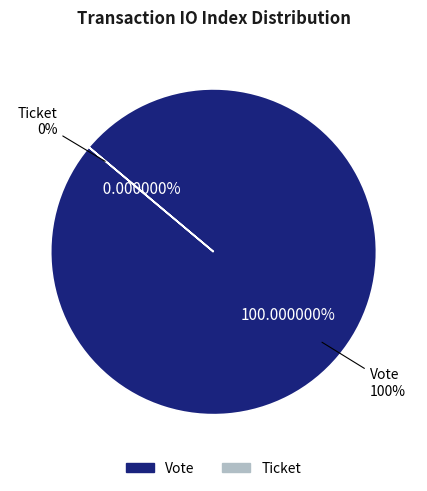

Rank the categories by value from lowest to highest.

Ticket (io_index=0), Vote (io_index=1)